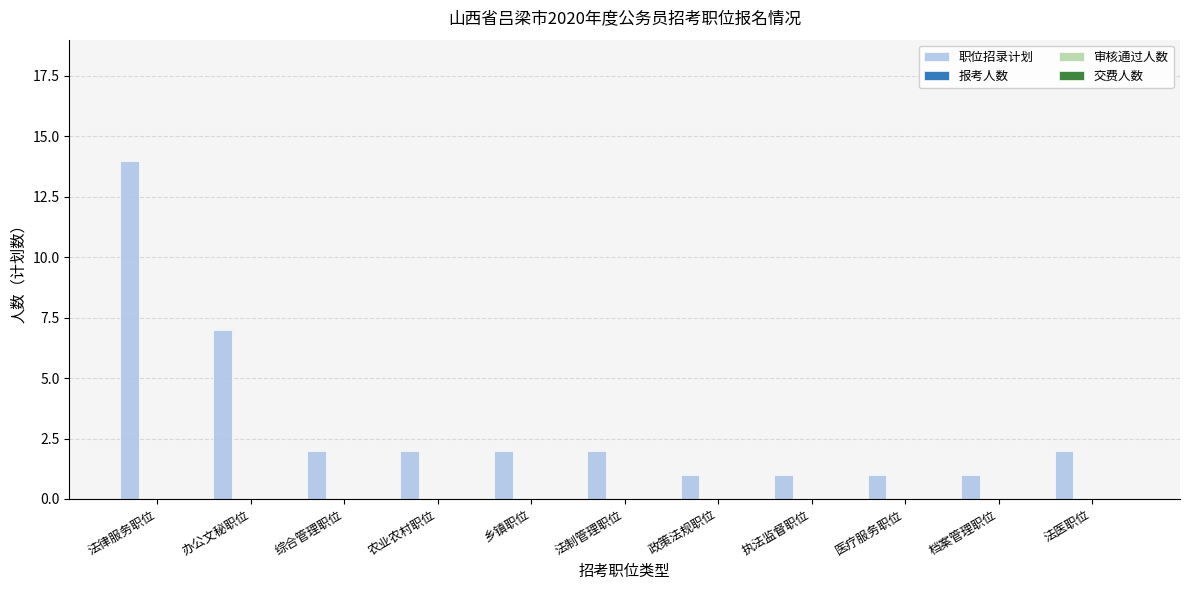

What is the maximum value shown in the chart?

14